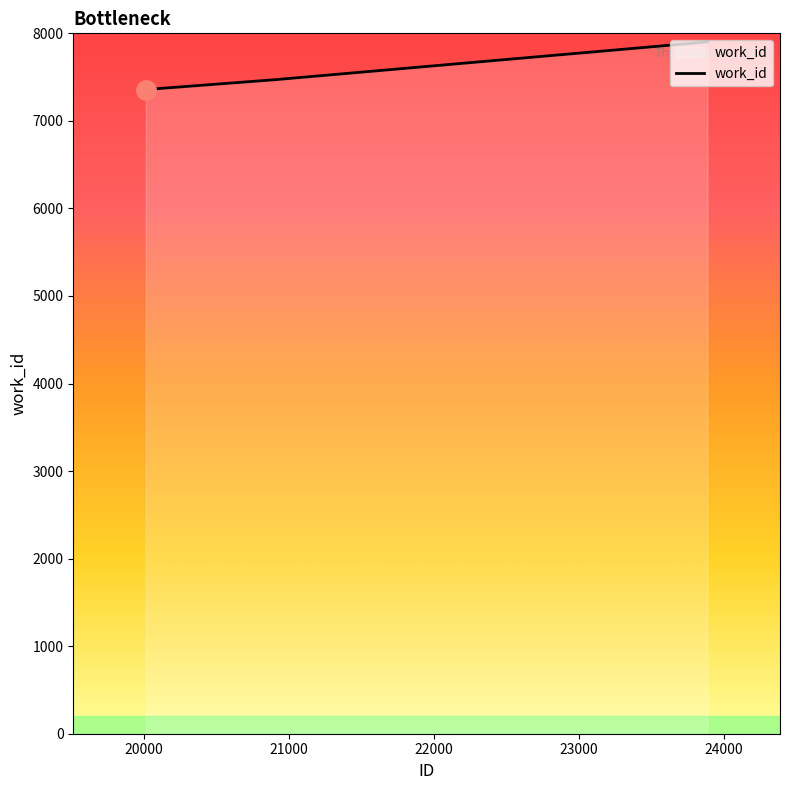

How many lines are shown in the chart?

1